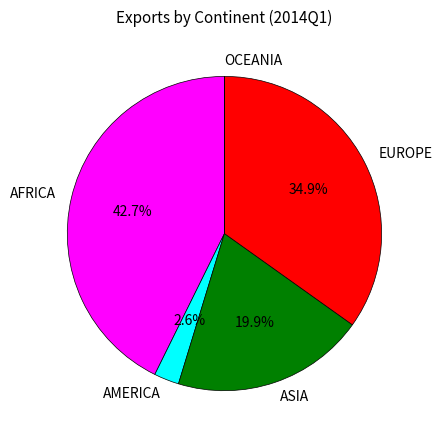

Does any single category account for the majority?

No